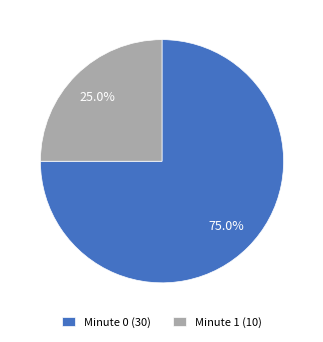

Does Minute 1 (10) represent more than half of the total?

No